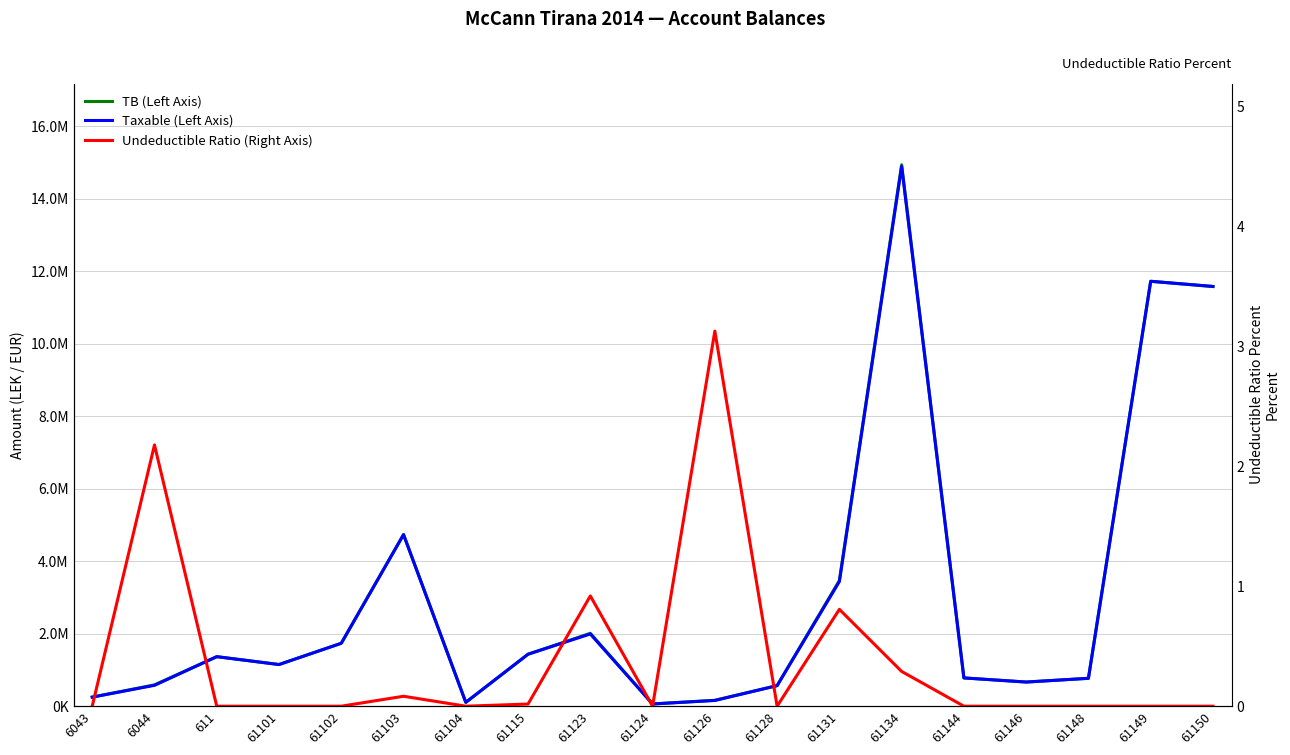

What is the sum of all TB (Left Axis) values?

58070769.2